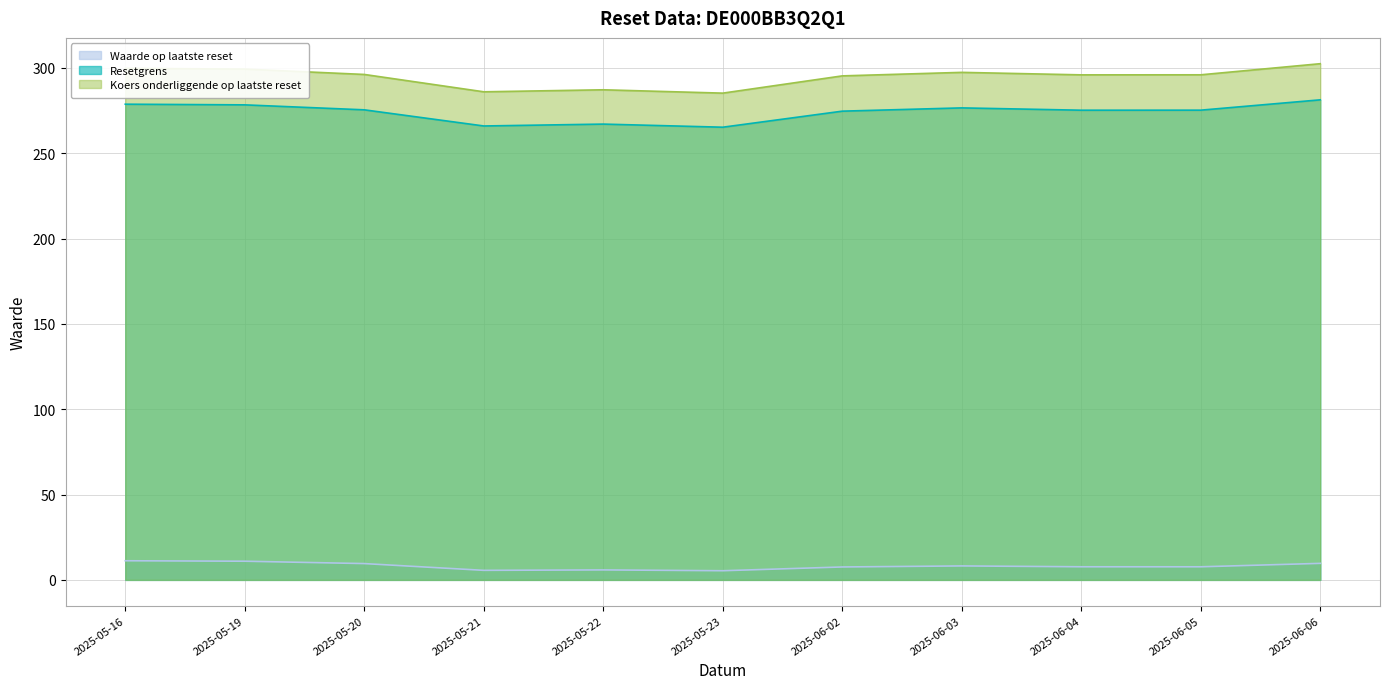

What is the lowest value of the Koers onderliggende op laatste reset series?

285.2